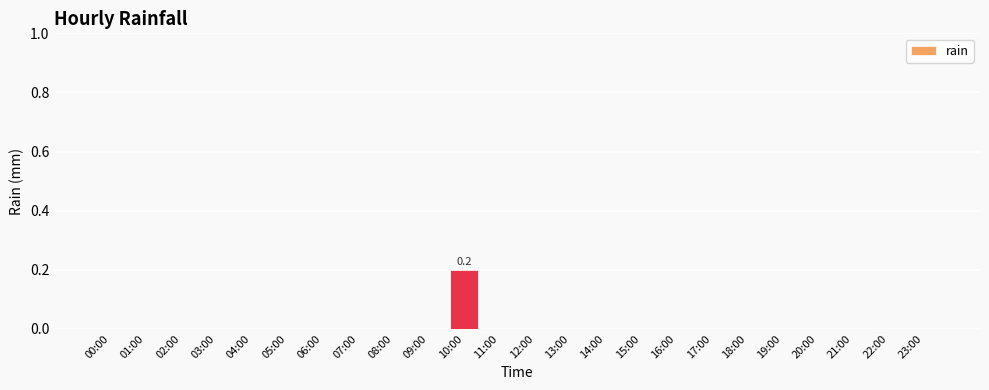

The chart shows a value of 0.1 at 23:00. True or false?

False